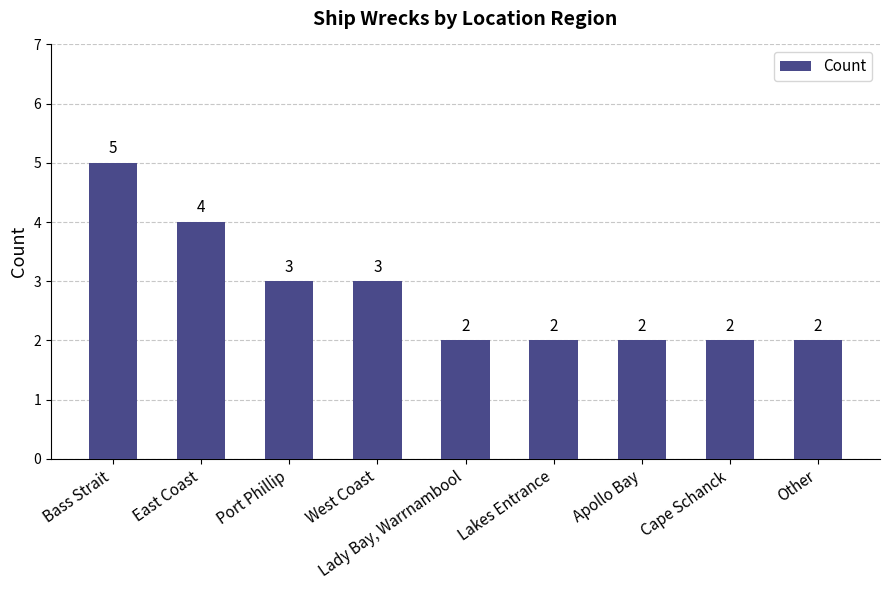

What is the average value?

3